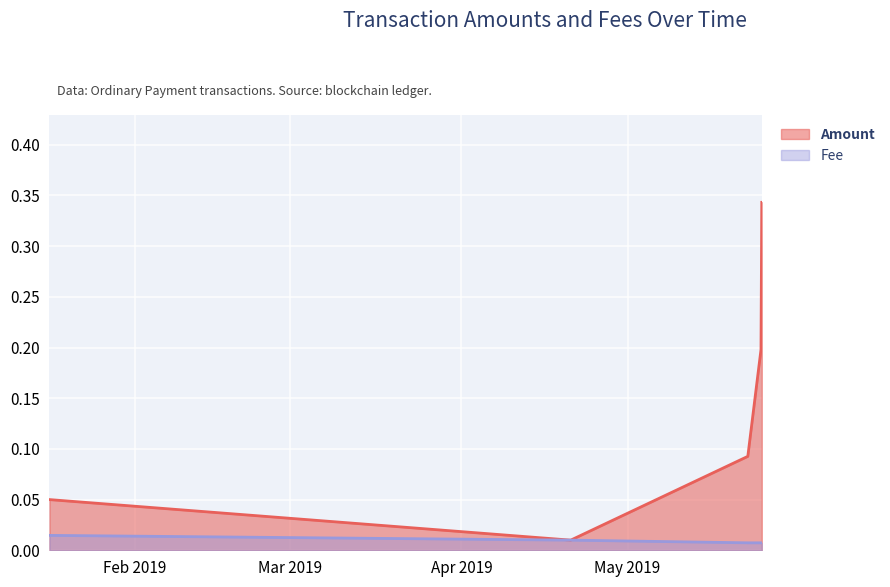

What is the highest value of the Amount series?

0.3